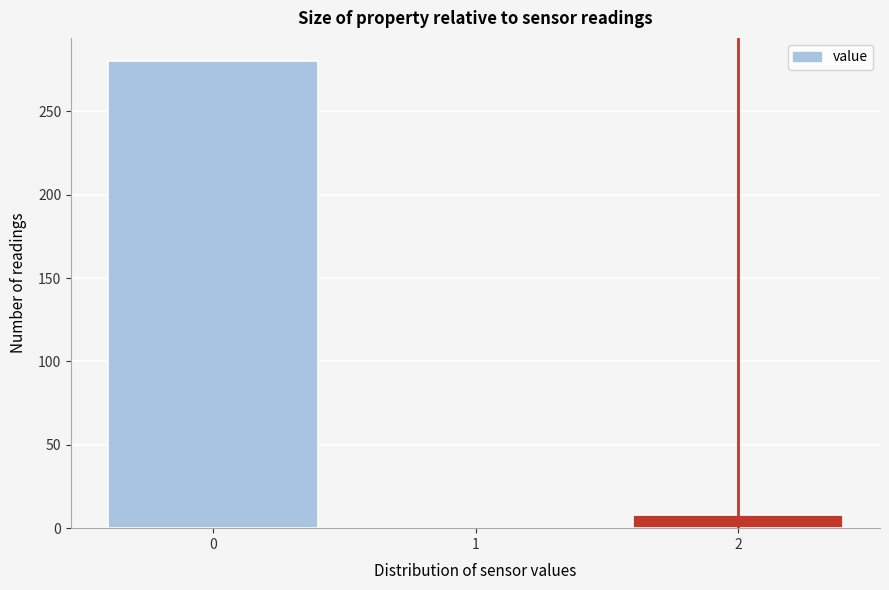

Reading left to right, transcribe all the data shown in this chart.

0=280	1=0	2=8